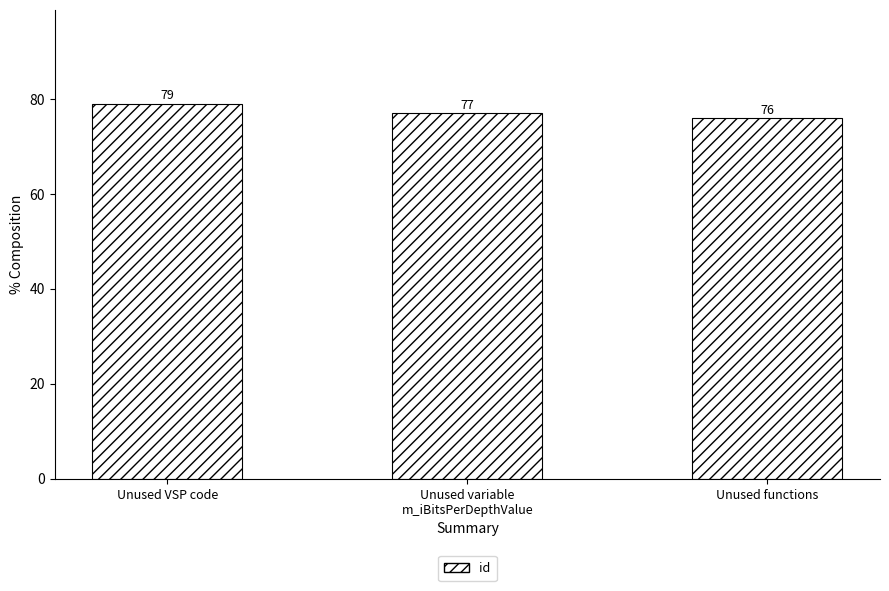

What value does the data have at Unused variable
m_iBitsPerDepthValue?

77